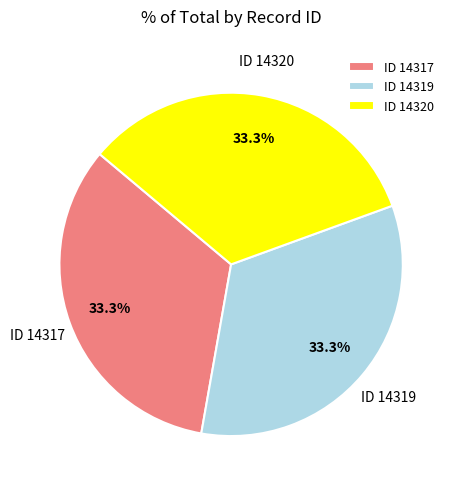

Does ID 14317 account for over 50% of the chart?

No